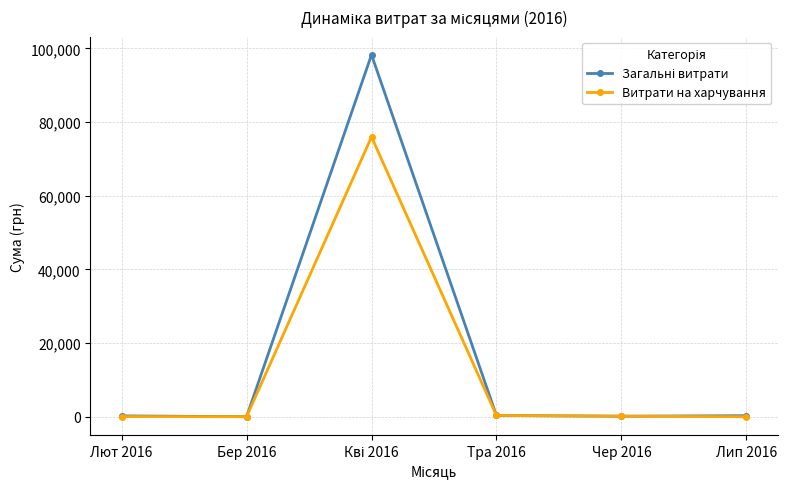

The Витрати на харчування series shows -42762.2 at Бер 2016. True or false?

False